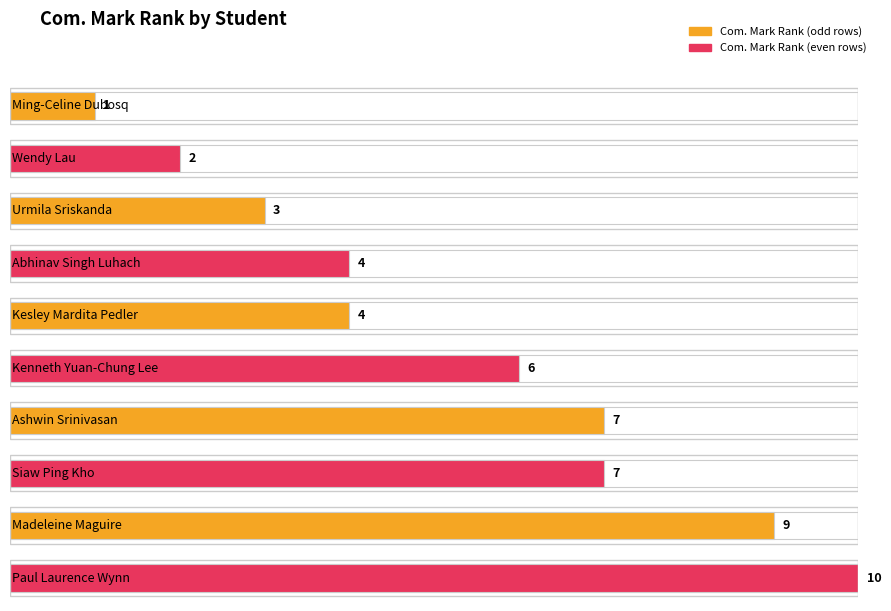

What is the greatest value displayed?

10